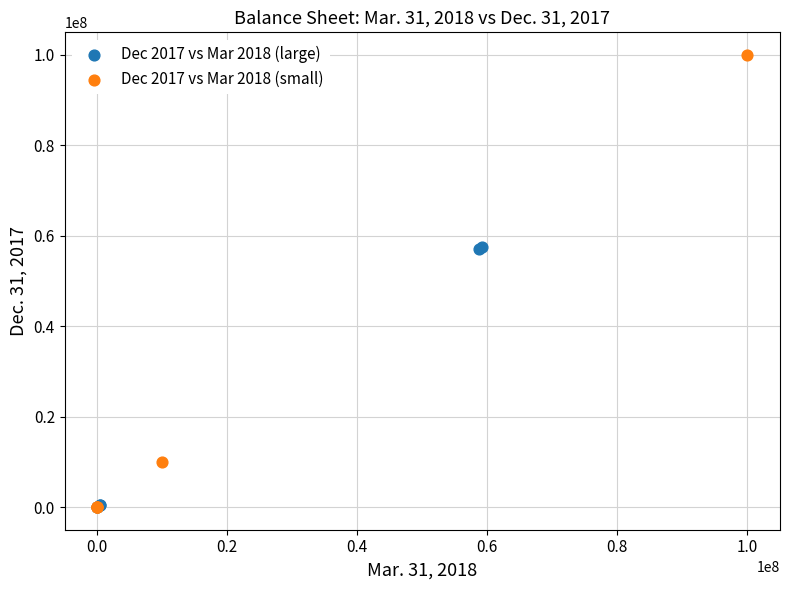

Which series has the largest Y range (max minus min)?

Dec 2017 vs Mar 2018 (small)